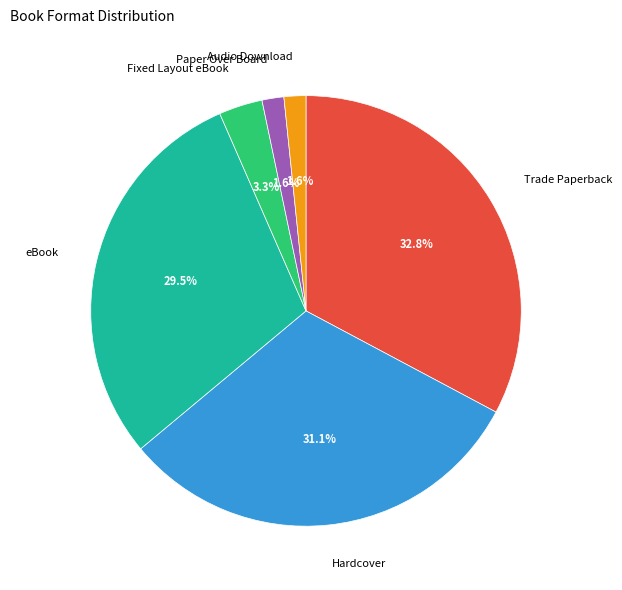

Is there any slice that represents more than half of the pie?

No